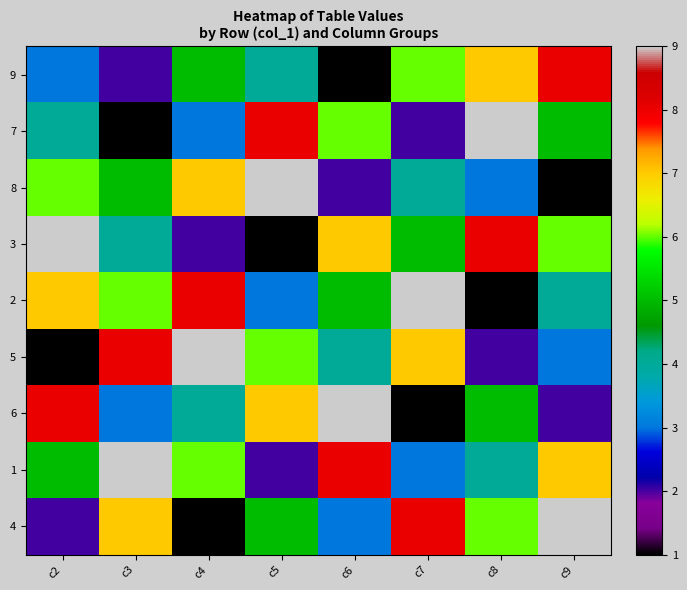

How many categories are shown in the chart?

8